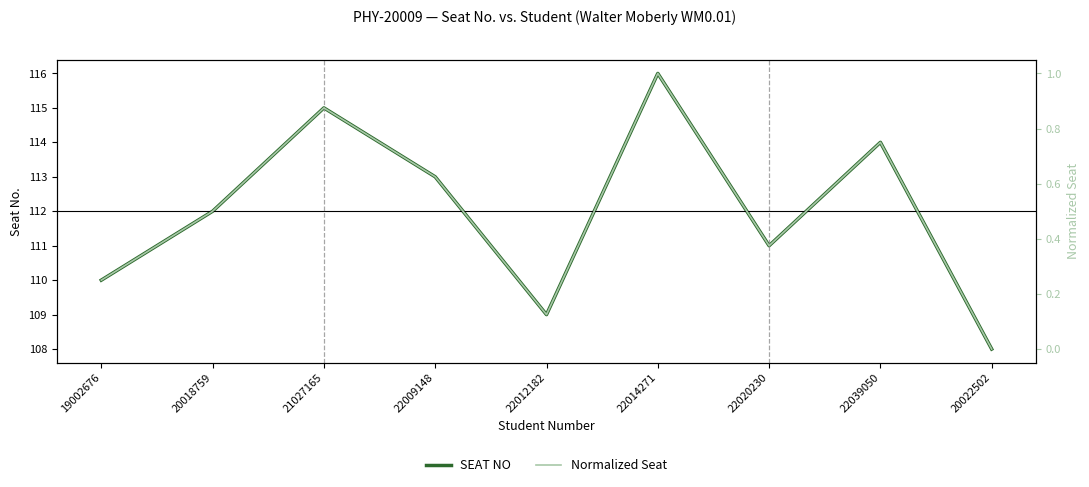

At which label does SEAT NO reach its peak?

22014271